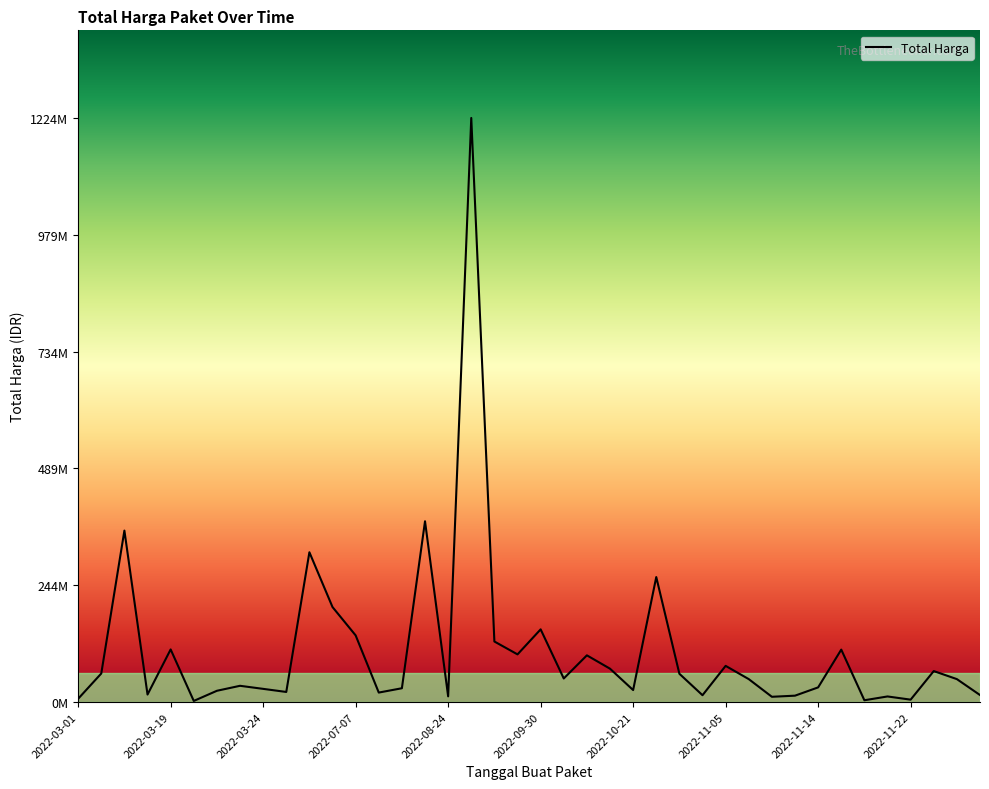

Does the chart have visible grid lines?

No